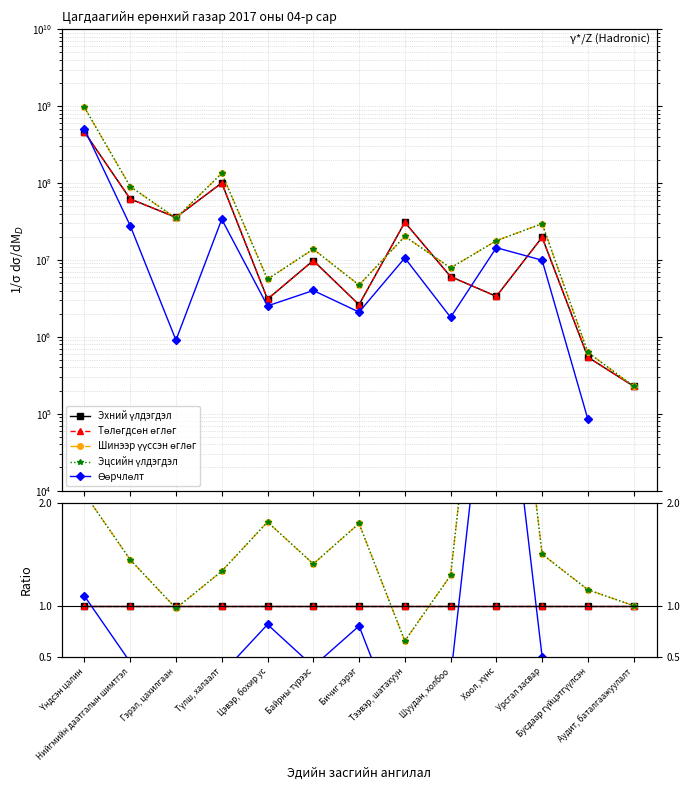

True or false: Эцсийн үлдэгдэл has a value of 0.3 at Гэрэл, цахилгаан.

False